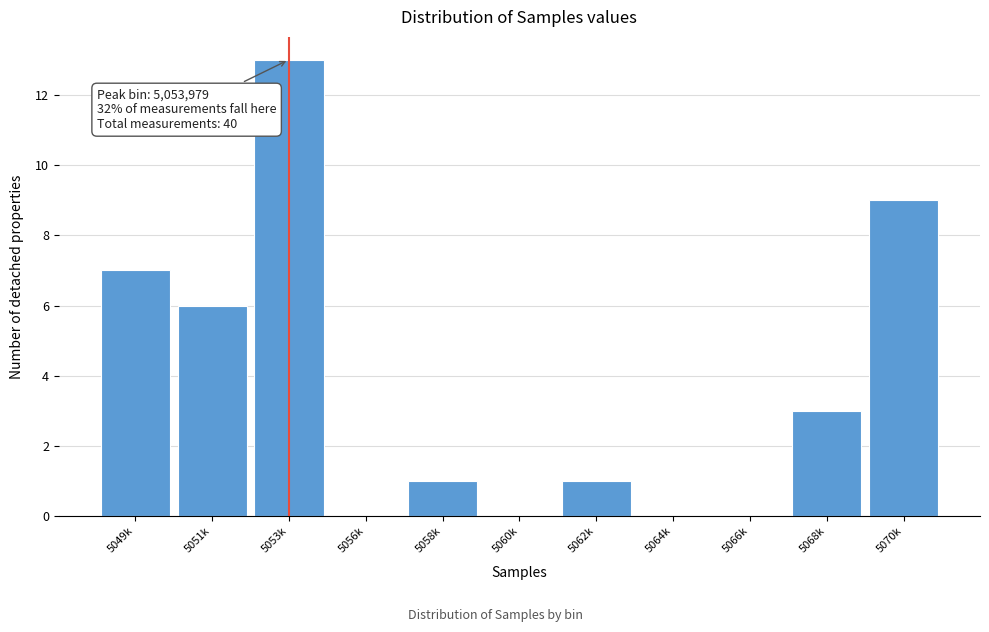

What is the sum of the values at 5053k and 5051k?

19